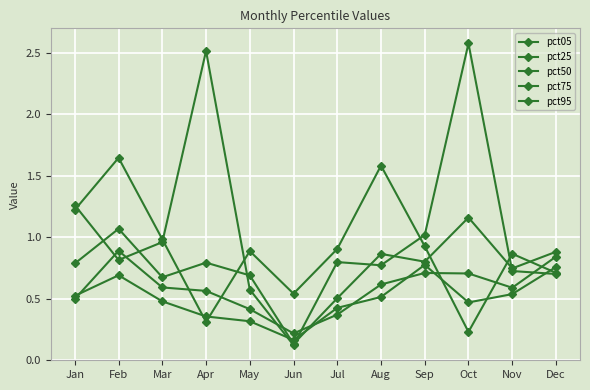

What is the difference between the second highest and minimum values in the pct05 series?

1.4